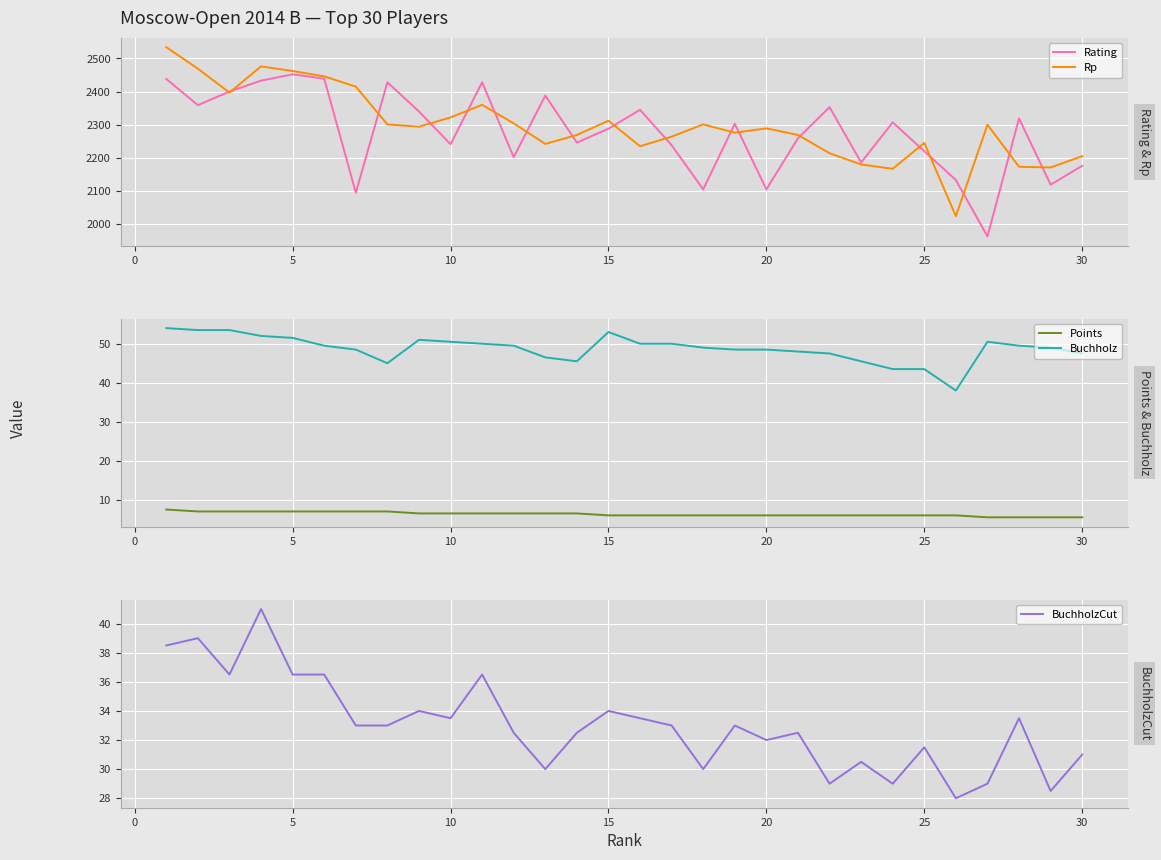

What are all the series names shown in the legend?

Rating, Rp, Points, Buchholz, BuchholzCut